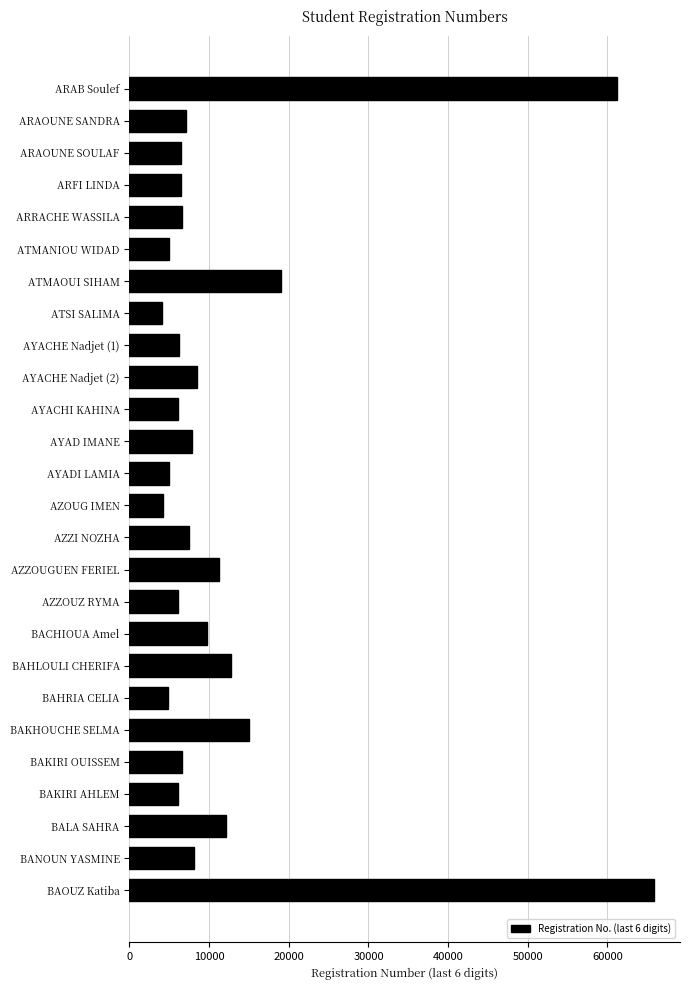

How many values are below 7083?

13